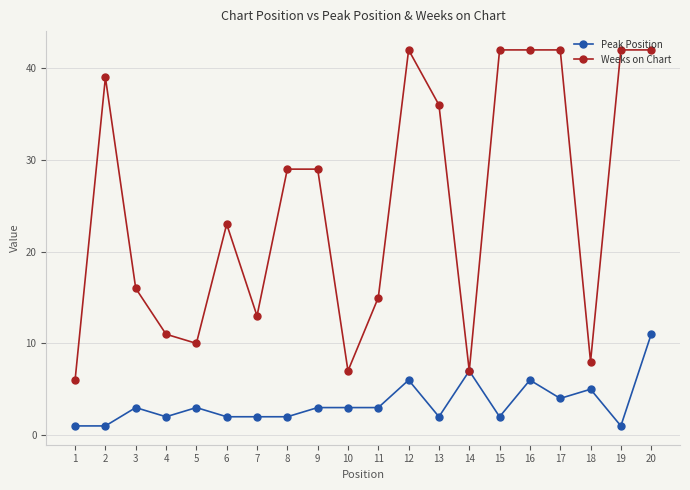

Rank the series at 16 from highest to lowest value.

Weeks on Chart, Peak Position